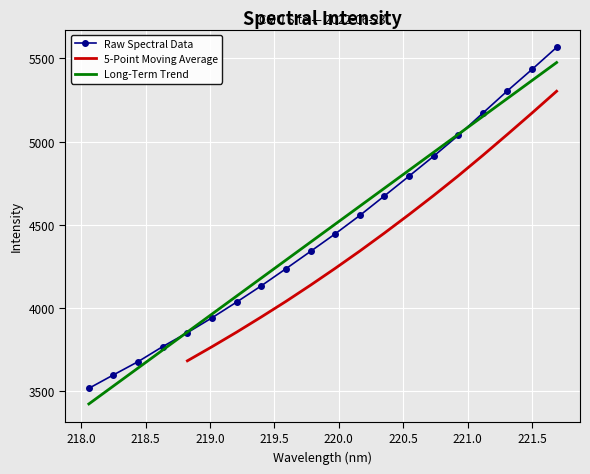

What is the lowest value of the Raw Spectral Data series?

3519.0